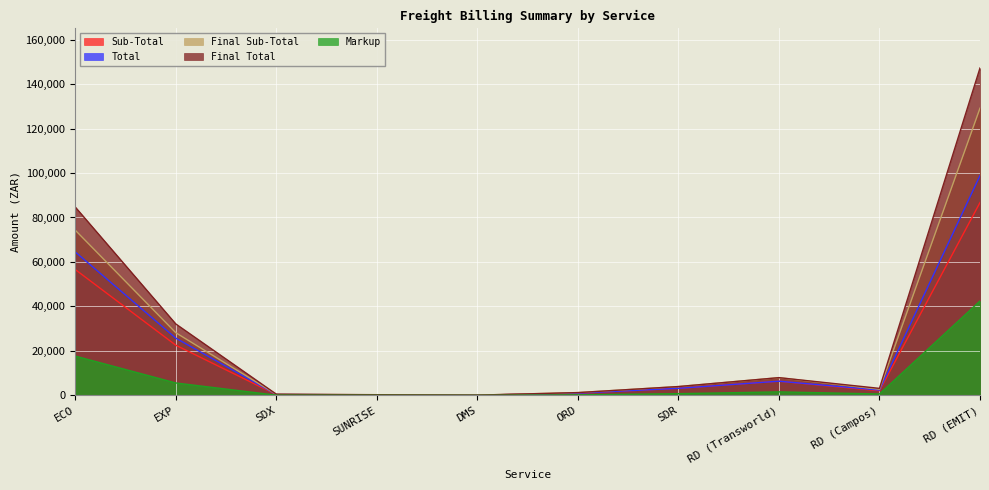

In Sub-Total, how many points are higher than both neighbors (excluding endpoints)?

1